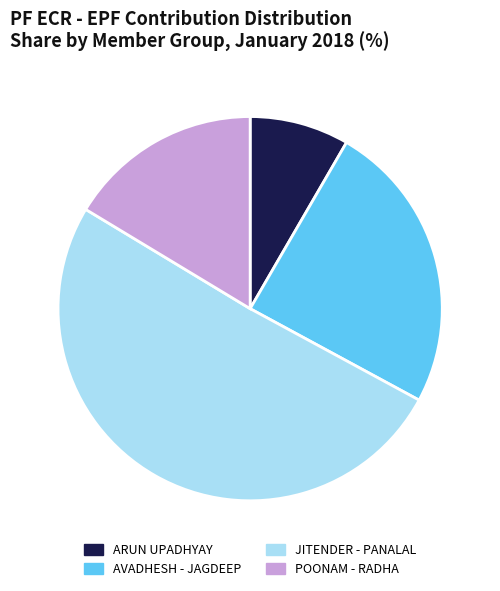

Rank the categories by value from highest to lowest.

JITENDER - PANALAL, AVADHESH - JAGDEEP, POONAM - RADHA, ARUN UPADHYAY